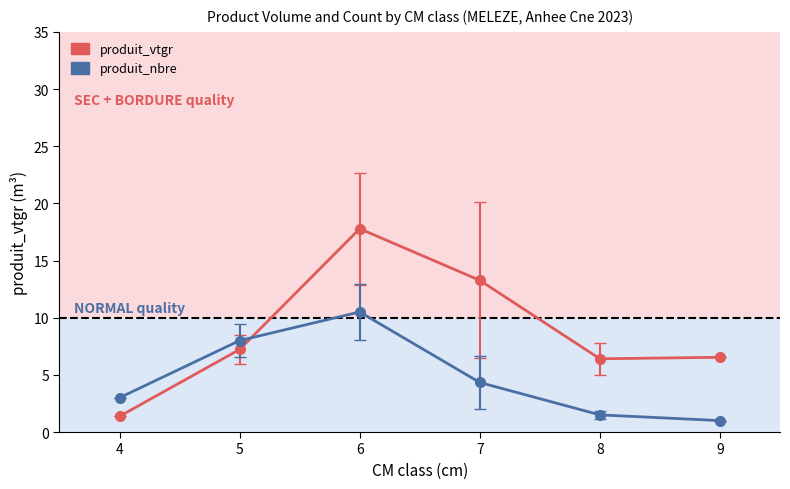

What is the spread (max minus min) of values at 5?

0.8